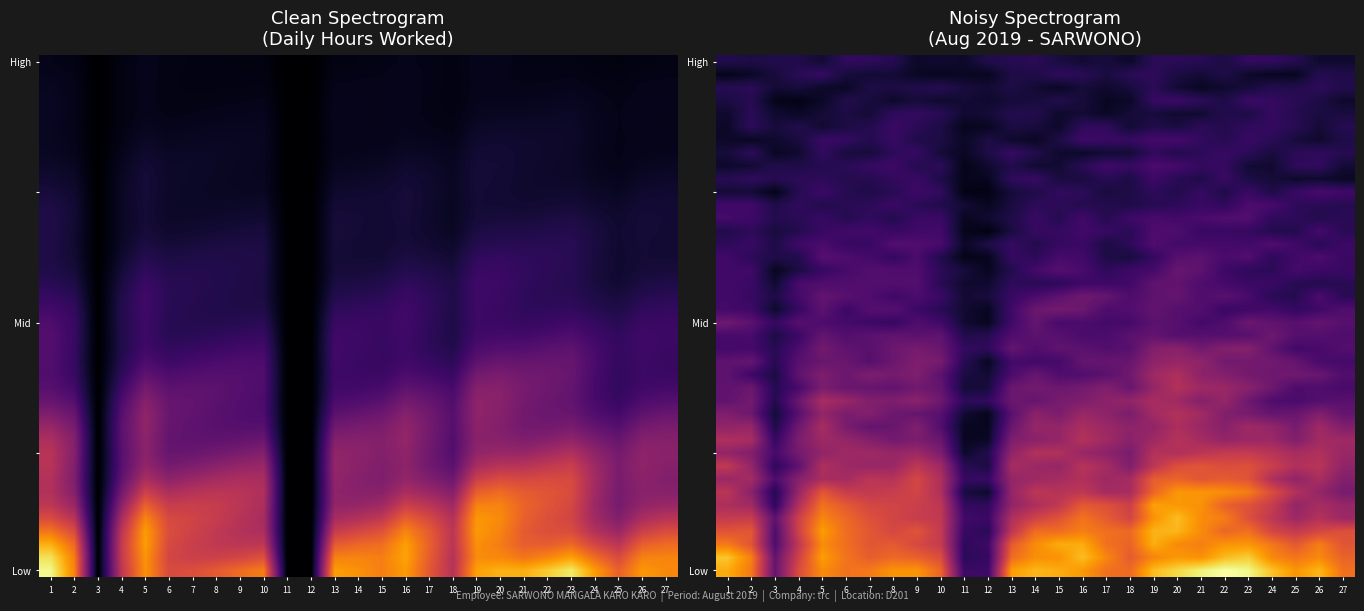

How many values in the High series exceed 2?

15